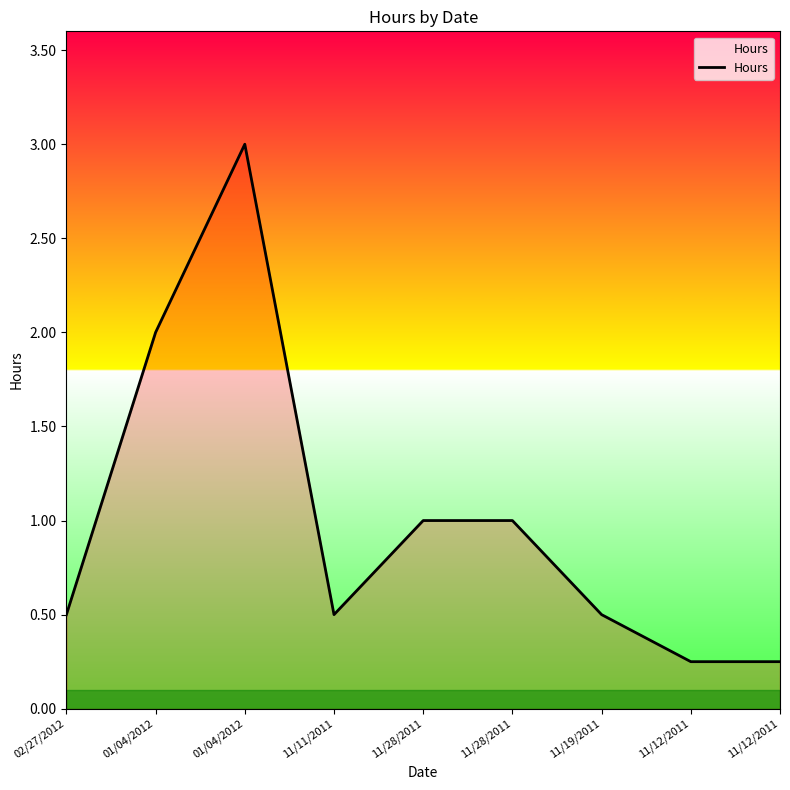

Reading right to left, transcribe all the data shown in this chart.

0.2	0.2	0.5	1.0	1.0	0.5	3.0	2.0	0.5